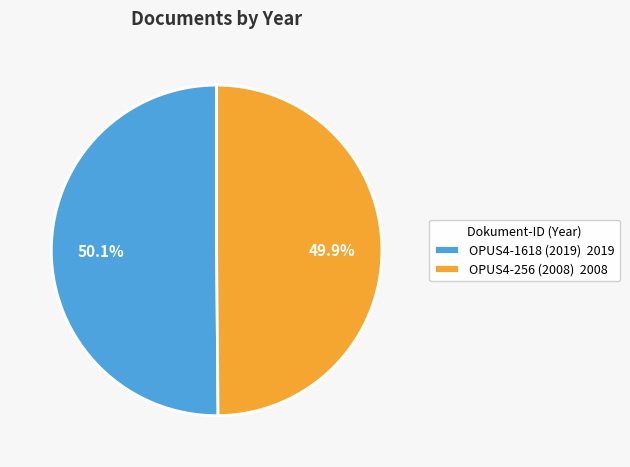

What is the ratio of the value at OPUS4-1618 (2019) 2019 to the value at OPUS4-256 (2008) 2008?

1.0